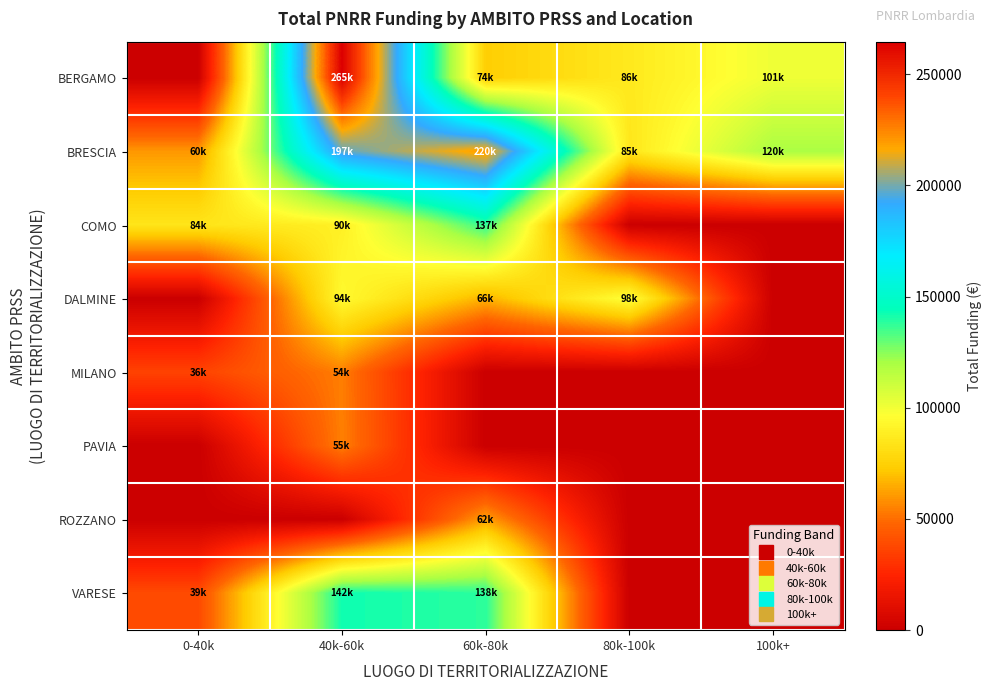

Reading right to left, transcribe all the data shown in this chart.

BERGAMO: 100k+=100847.1	80k-100k=86371.0	60k-80k=73886.6	40k-60k=264663.0	0-40k=0.0
BRESCIA: 100k+=119783.4	80k-100k=84977.9	60k-80k=220102.2	40k-60k=197439.4	0-40k=60199.6
COMO: 100k+=0.0	80k-100k=0.0	60k-80k=137383.6	40k-60k=89589.9	0-40k=84163.5
DALMINE: 100k+=0.0	80k-100k=97812.0	60k-80k=66393.6	40k-60k=94181.1	0-40k=0.0
MILANO: 100k+=0.0	80k-100k=0.0	60k-80k=0.0	40k-60k=54144.9	0-40k=36123.8
PAVIA: 100k+=0.0	80k-100k=0.0	60k-80k=0.0	40k-60k=54577.6	0-40k=0.0
ROZZANO: 100k+=0.0	80k-100k=0.0	60k-80k=62062.4	40k-60k=0.0	0-40k=0.0
VARESE: 100k+=0.0	80k-100k=0.0	60k-80k=138258.0	40k-60k=142298.7	0-40k=38513.5